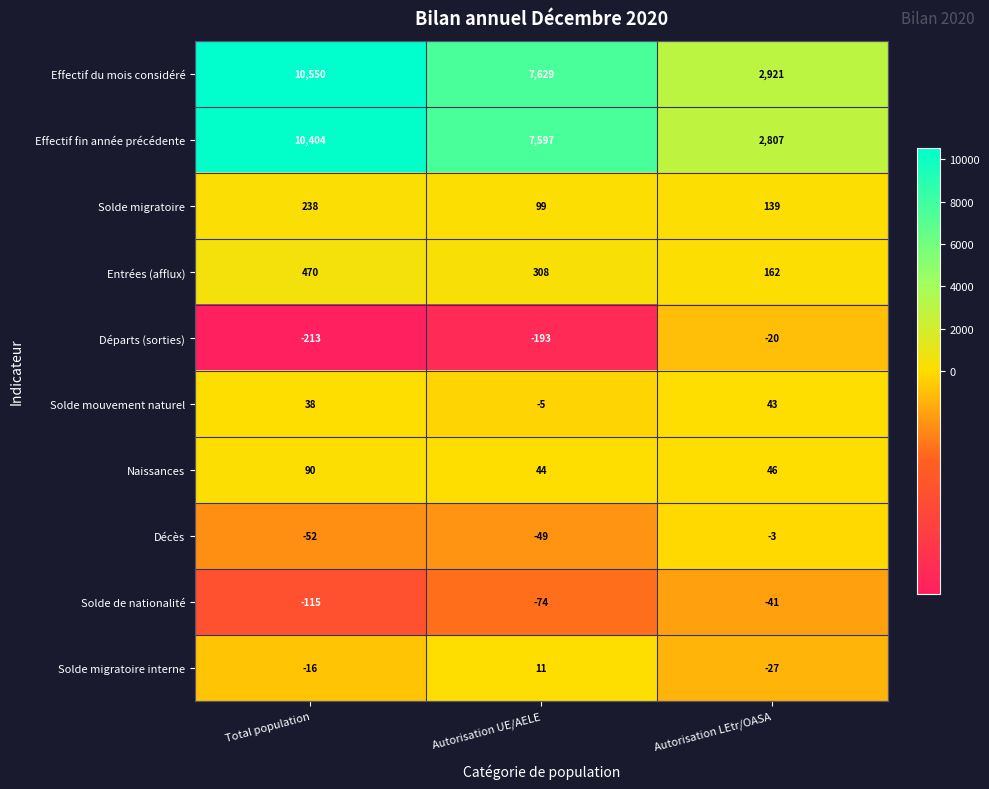

Read the Entrées (afflux) value at Autorisation UE/AELE, to the nearest 50.

300